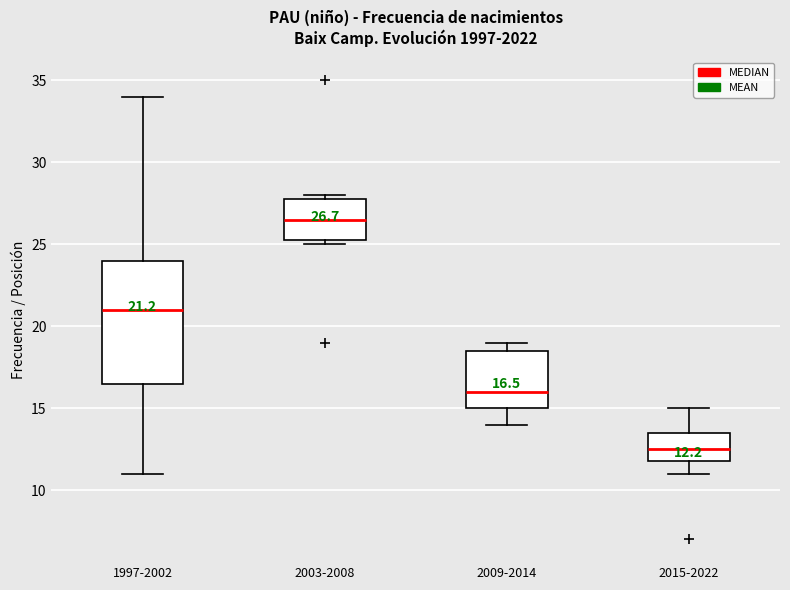

Which box is the tallest, from its lower edge to its upper edge?

1997-2002